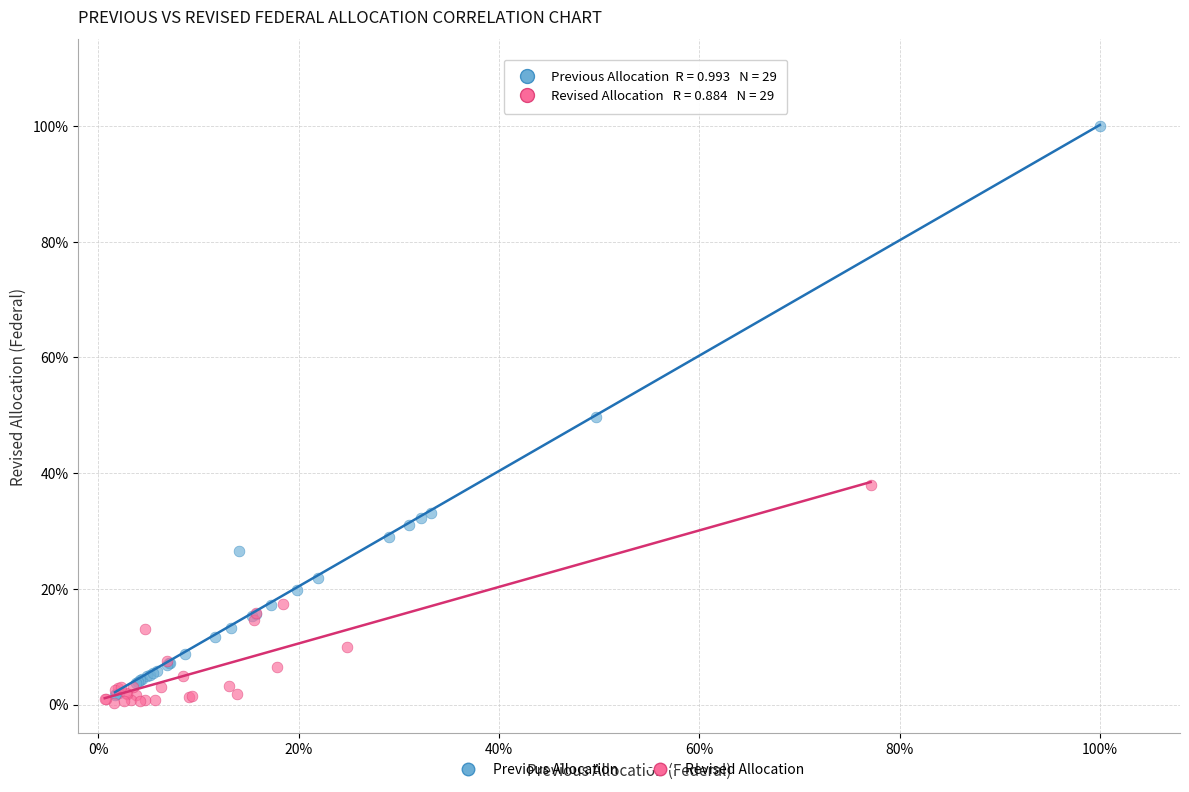

What are all the series names shown in the legend?

Previous Allocation, Revised Allocation